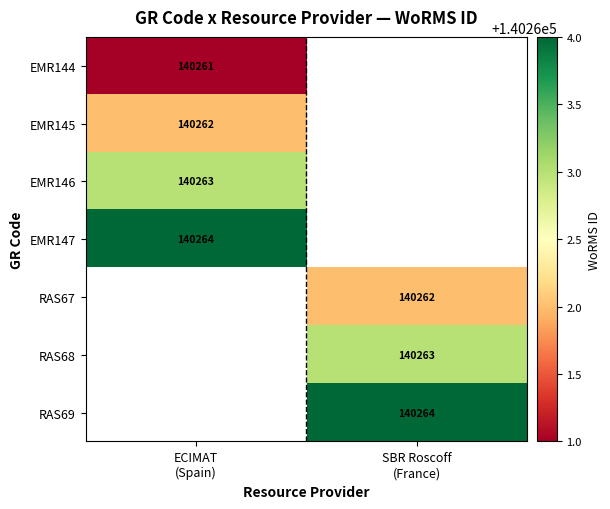

Where is EMR147 nearest to the value 140264?

ECIMAT (Spain)